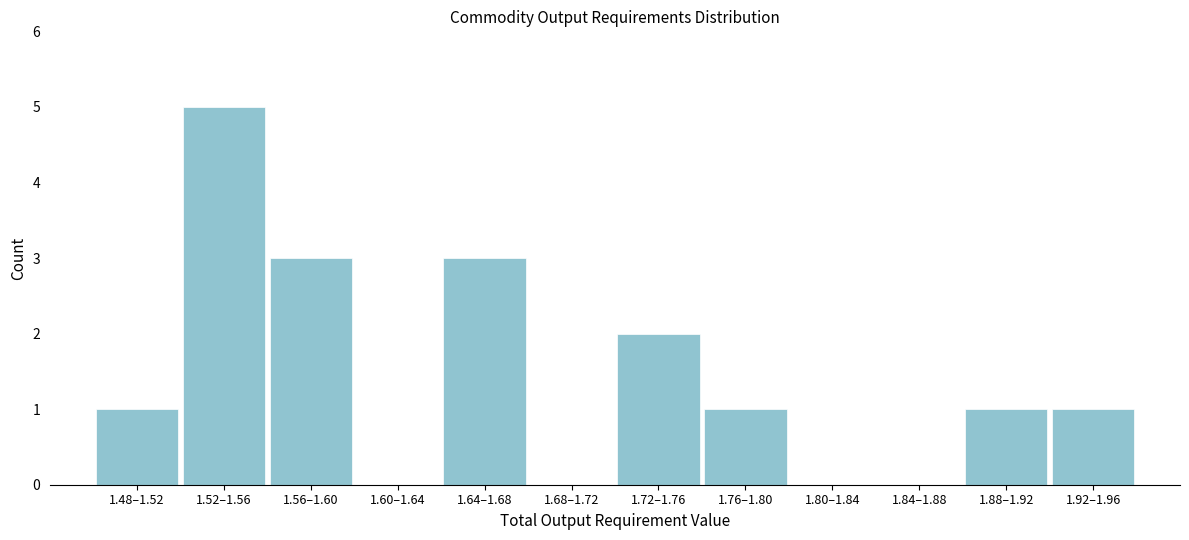

Reading left to right, list all the values displayed in this chart.

1.48–1.52=1	1.52–1.56=5	1.56–1.60=3	1.60–1.64=0	1.64–1.68=3	1.68–1.72=0	1.72–1.76=2	1.76–1.80=1	1.80–1.84=0	1.84–1.88=0	1.88–1.92=1	1.92–1.96=1